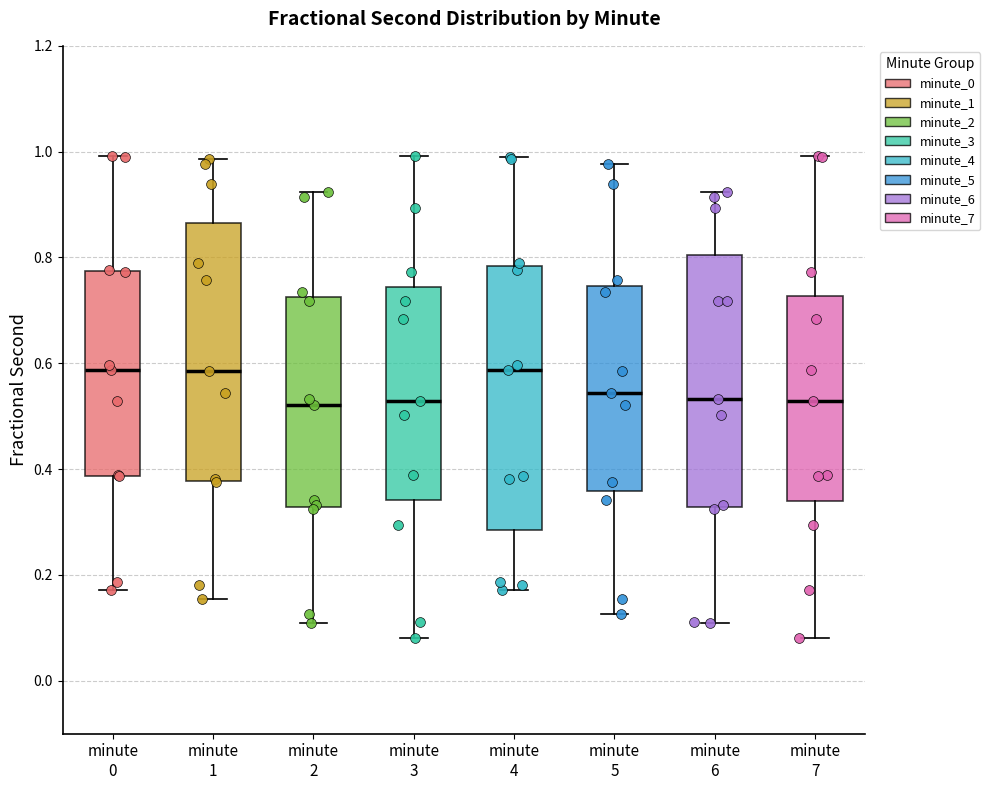

Reading left to right, transcribe this box plot: for each box, give where its median line is, the range the box spans, and where its two whiskers end, as read against the y-axis. The values are not printed on the chart, so give them approximately, as read against the axis.

minute 0: median 0.58, box 0.38 to 0.78, whiskers 0.18 to 1.00
minute 1: median 0.58, box 0.38 to 0.86, whiskers 0.16 to 0.98
minute 2: median 0.52, box 0.32 to 0.72, whiskers 0.10 to 0.92
minute 3: median 0.52, box 0.34 to 0.74, whiskers 0.08 to 1.00
minute 4: median 0.58, box 0.28 to 0.78, whiskers 0.18 to 0.98
minute 5: median 0.54, box 0.36 to 0.74, whiskers 0.12 to 0.98
minute 6: median 0.54, box 0.32 to 0.80, whiskers 0.10 to 0.92
minute 7: median 0.52, box 0.34 to 0.72, whiskers 0.08 to 1.00